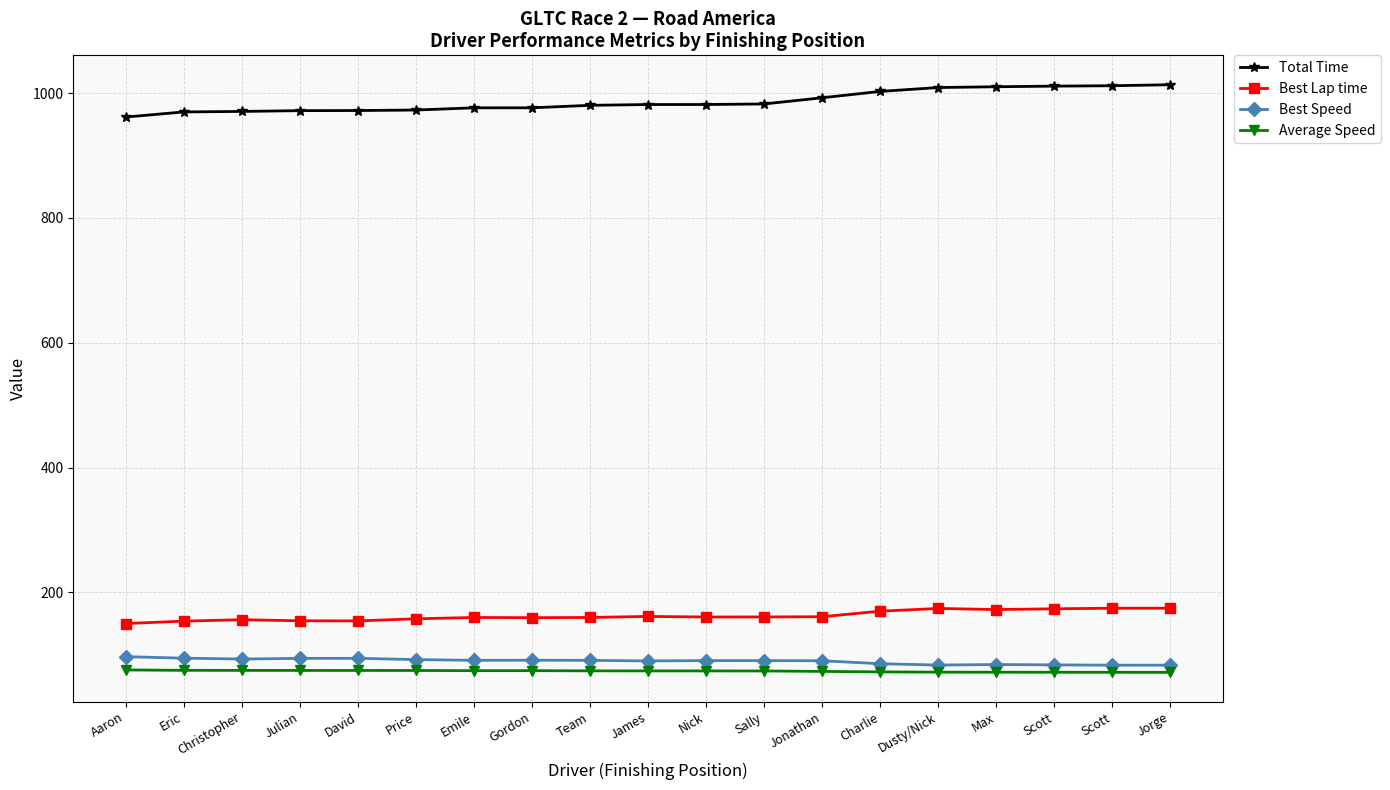

At which category is the sum across all series the highest?

Jorge